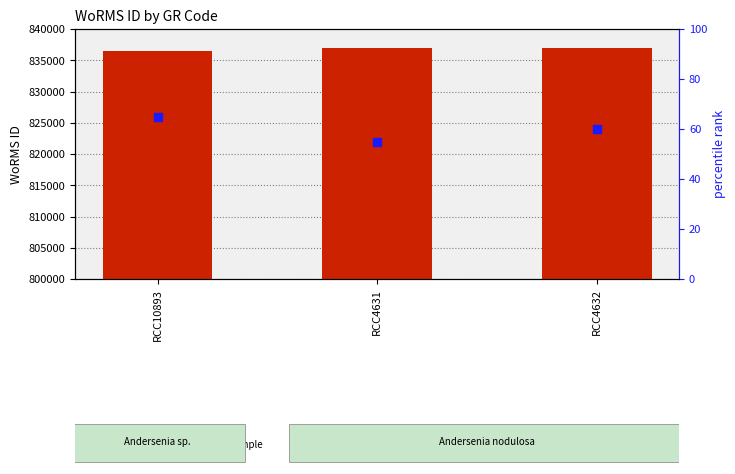

Which series has the largest total across all categories?

WoRMS ID